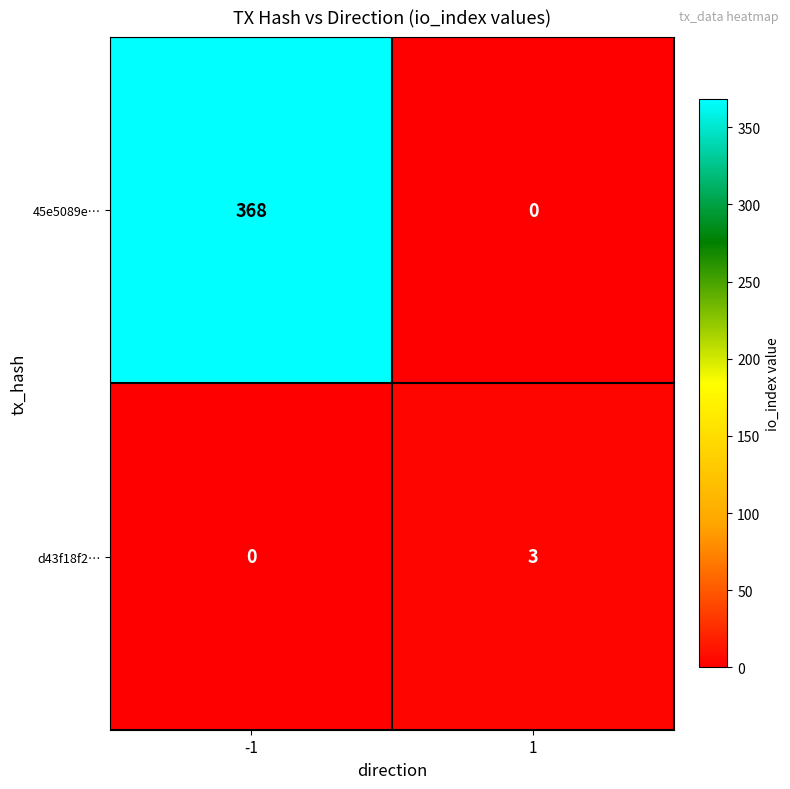

Which series has the widest spread of values?

45e5089e…